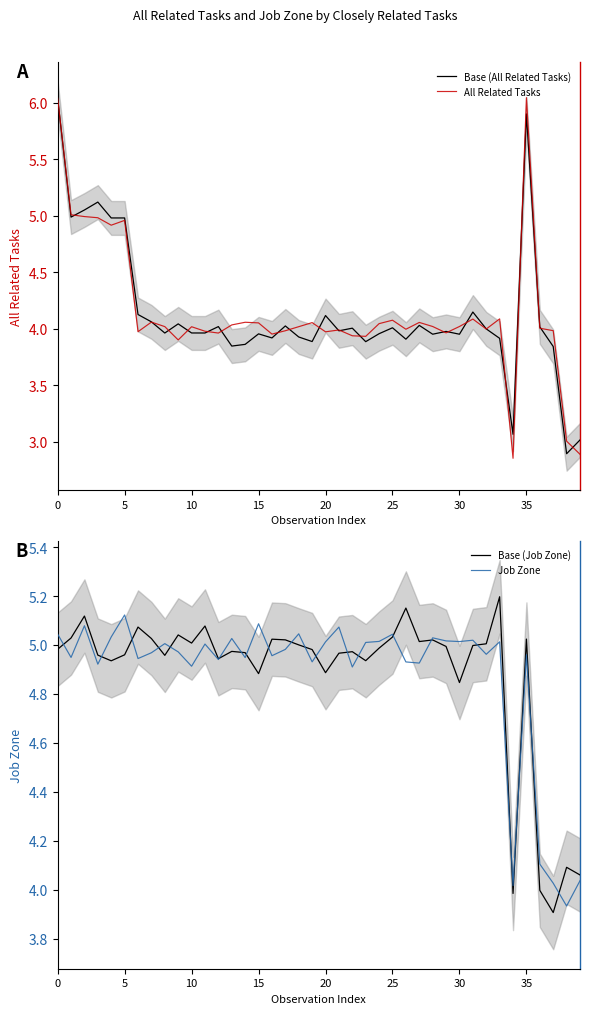

How many interior local peaks does the Job Zone series have?

13